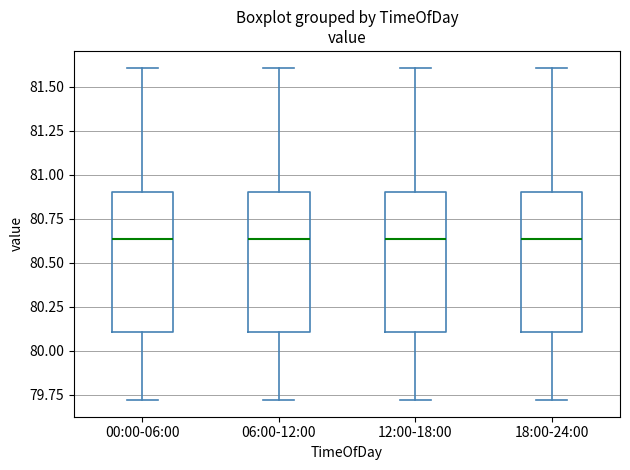

Reading left to right, read every box against the y-axis: the position of its median line, the range the box covers, and the ends of its whiskers. The values are not printed on the chart, so give them approximately, as read against the axis.

00:00-06:00: median 80.65, box 80.10 to 80.90, whiskers 79.70 to 81.60
06:00-12:00: median 80.65, box 80.10 to 80.90, whiskers 79.70 to 81.60
12:00-18:00: median 80.65, box 80.10 to 80.90, whiskers 79.70 to 81.60
18:00-24:00: median 80.65, box 80.10 to 80.90, whiskers 79.70 to 81.60